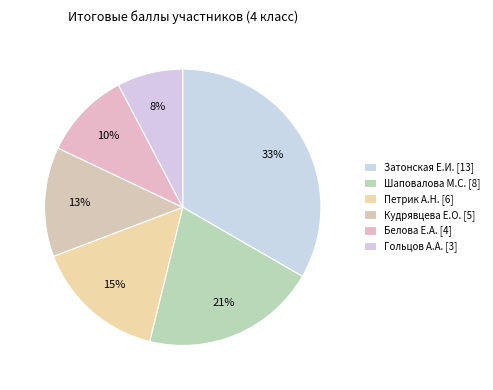

How many segments does this pie chart have?

6